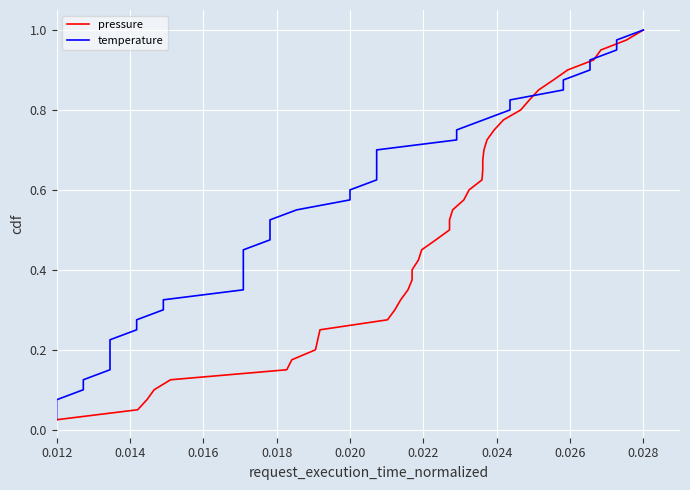

How many series are shown in this chart?

2